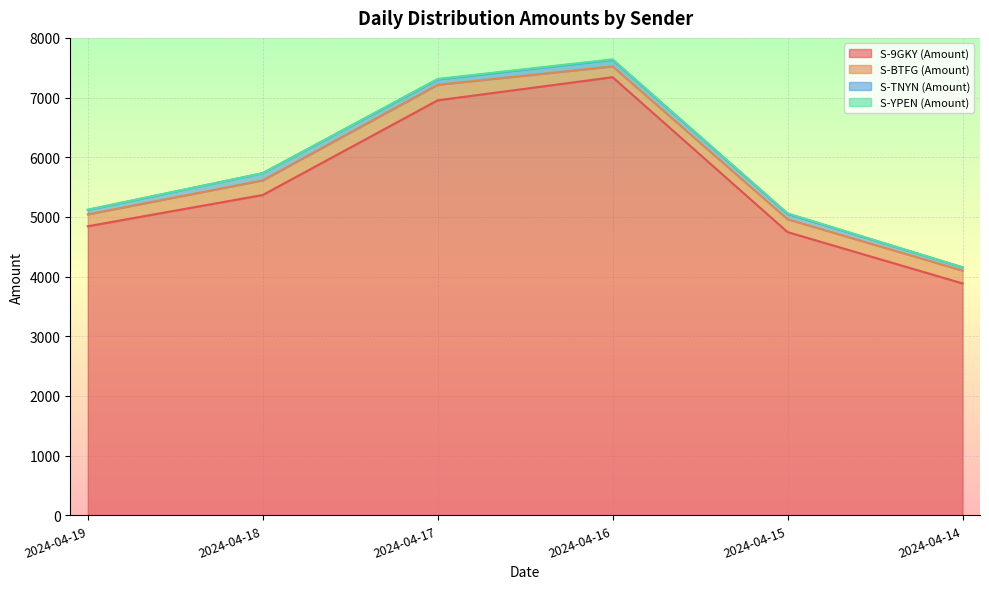

What is the average value of the S-9GKY (Amount) series?

5523.2